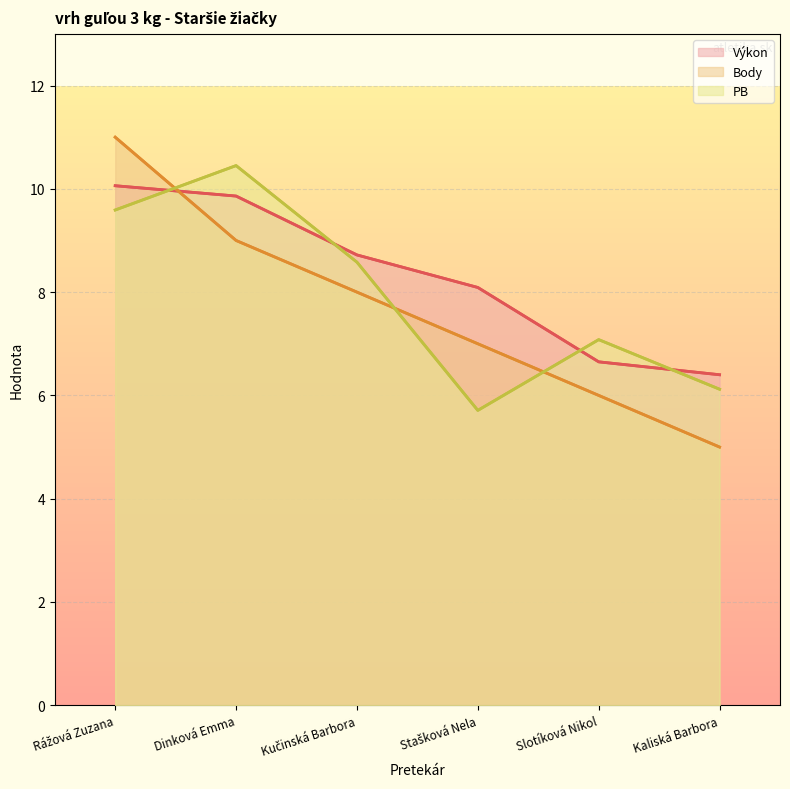

Is the value of PB at Kučinská Barbora greater than the value of Body at Slotíková Nikol?

Yes